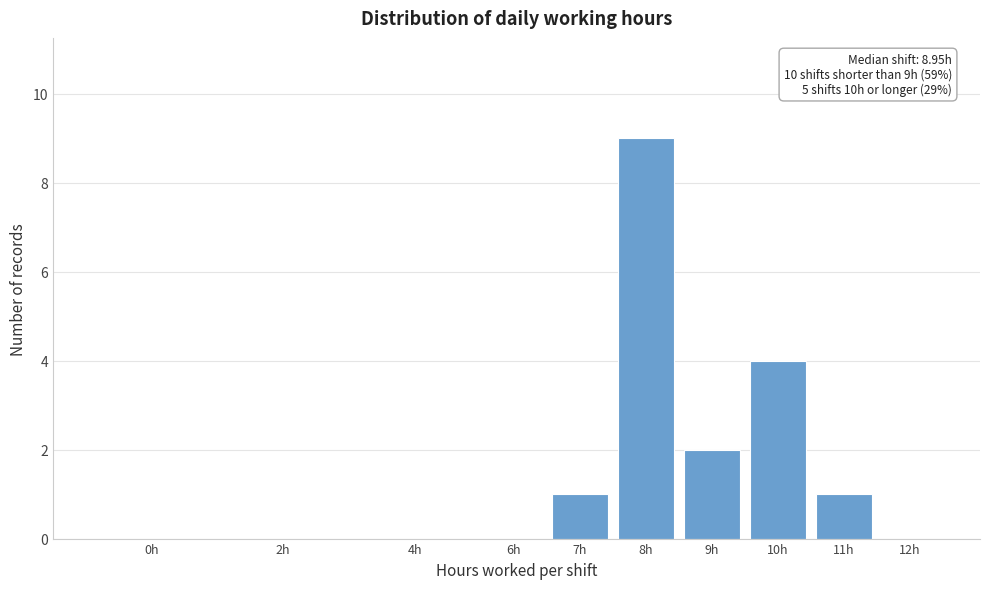

Reading left to right, list all the values displayed in this chart.

0h=0	2h=0	4h=0	6h=0	7h=1	8h=9	9h=2	10h=4	11h=1	12h=0